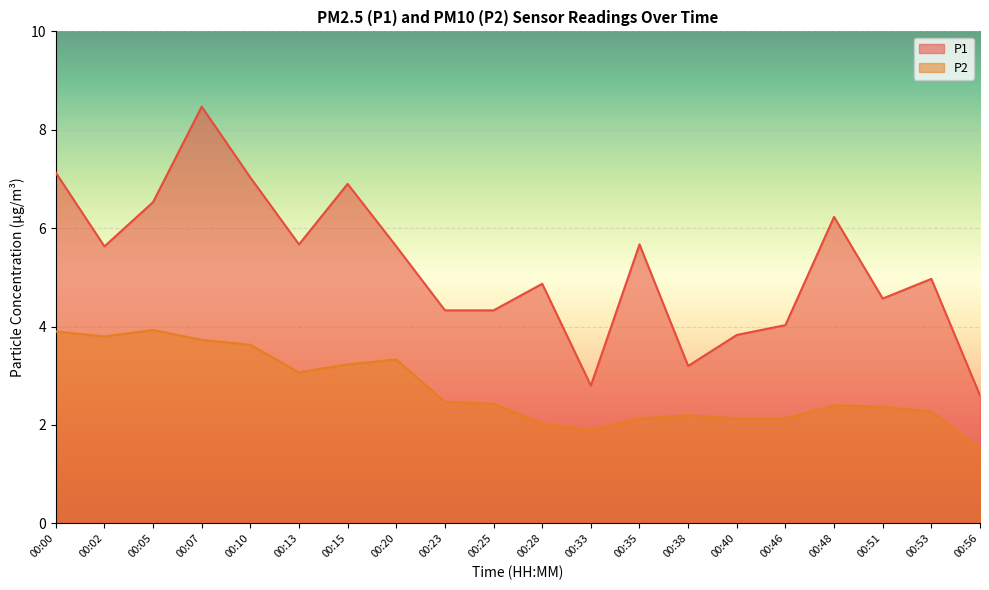

Is it true that P1 equals 5.6 at 00:20?

True